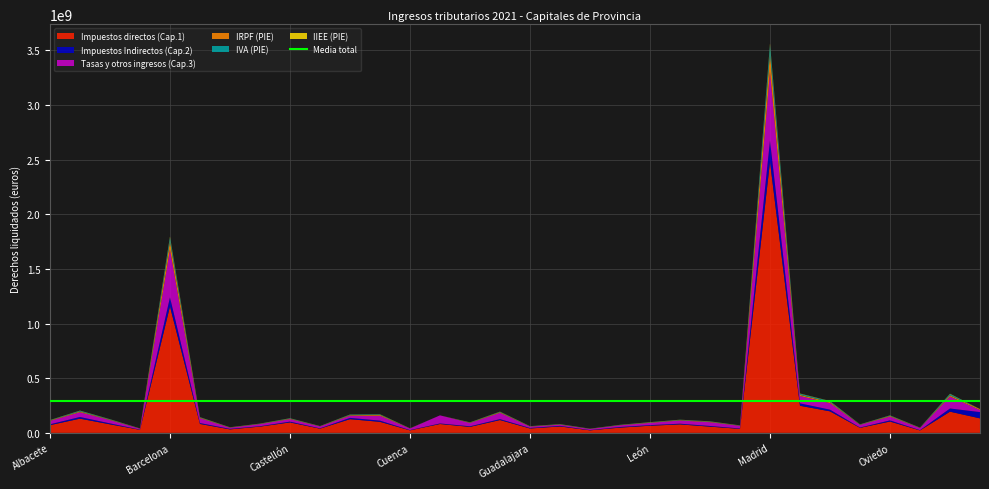

Reading right to left, list all the values displayed in this chart.

Impuestos directos (Cap.1): Las Palmas=132722830.7	Palma=193935843.7	Palencia=22418648.4	Oviedo=103646929.1	Ourense=45907355.9	Murcia=196957192.7	Málaga=247714830.4	Madrid=2481455349.6	Lugo=36585535.3	Logroño=56885994.0	Lleida=77551447.6	León=65455593.6	Jaén=48000079.8	Huesca=23203965.2	Huelva=58636702.6	Guadalajara=40146180.8	Granada=117261537.8	Girona=54760576.3	Donostia=80998037.5	Cuenca=23137084.7	Coruña (A)=100982290.3	Córdoba=125287481.4	Ciudad Real=38574592.5	Castellón=95564148.0	Cádiz=57249708.0	Cáceres=31900346.2	Burgos=81698216.6	Barcelona=1156827680.1	Ávila=27946667.3	Almería=78194774.8	Alicante=129932439.5	Albacete=70585987.2
Impuestos Indirectos (Cap.2): Las Palmas=57328106.1	Palma=29030810.1	Palencia=2462266.3	Oviedo=10634680.4	Ourense=3273163.0	Murcia=15393170.9	Málaga=22298147.0	Madrid=192701294.8	Lugo=3523101.7	Logroño=6385867.5	Lleida=6441849.0	León=5391045.0	Jaén=5768997.0	Huesca=2546298.8	Huelva=5534664.1	Guadalajara=4854744.1	Granada=8517265.3	Girona=5574547.0	Donostia=5109893.9	Cuenca=2430401.6	Coruña (A)=11053106.8	Córdoba=11842155.1	Ciudad Real=2955780.5	Castellón=7449905.0	Cádiz=3683989.4	Cáceres=4806550.7	Burgos=8093283.1	Barcelona=83036328.6	Ávila=2116035.6	Almería=8761551.7	Alicante=15312047.8	Albacete=7898197.5
Tasas y otros ingresos (Cap.3): Las Palmas=19053111.1	Palma=108791751.6	Palencia=19620898.7	Oviedo=34649795.9	Ourense=24022184.7	Murcia=60077382.4	Málaga=66712738.9	Madrid=629510635.1	Lugo=24005563.5	Logroño=34225018.6	Lleida=29304089.0	León=20749053.2	Jaén=15364945.0	Huesca=9969844.4	Huelva=10466725.3	Guadalajara=12450955.2	Granada=57492622.0	Girona=30161359.7	Donostia=74229087.3	Cuenca=14173891.5	Coruña (A)=44642227.1	Córdoba=19265889.1	Ciudad Real=17484819.0	Castellón=22933237.5	Cádiz=19259162.4	Cáceres=10460726.2	Burgos=44383308.5	Barcelona=436251463.2	Ávila=7927118.9	Almería=29884086.8	Alicante=43633679.9	Albacete=30741478.2
IRPF (PIE): Las Palmas=8594438.5	Palma=12025473.0	Palencia=1813889.6	Oviedo=6369808.8	Ourense=2414433.1	Murcia=9623588.1	Málaga=10935979.2	Madrid=166218017.3	Lugo=2198721.4	Logroño=4223043.2	Lleida=3512209.0	León=3265136.9	Jaén=2427063.7	Huesca=1330265.5	Huelva=2602996.0	Guadalajara=2060474.1	Granada=6004169.4	Girona=3398855.1	Donostia=0.0	Cuenca=1099503.8	Coruña (A)=8057494.8	Córdoba=5492958.1	Ciudad Real=1888386.1	Castellón=4158995.8	Cádiz=2417747.4	Cáceres=2207588.1	Burgos=5104574.9	Barcelona=75990964.2	Ávila=1267092.1	Almería=3868284.5	Alicante=7040187.1	Albacete=4232978.6
IVA (PIE): Las Palmas=0.0	Palma=11678001.9	Palencia=1456184.0	Oviedo=4076135.3	Ourense=1868022.8	Murcia=7520122.4	Málaga=9547748.9	Madrid=77459657.1	Lugo=1653041.4	Logroño=2851036.3	Lleida=2877904.5	León=2220585.6	Jaén=1873551.3	Huesca=1076774.5	Huelva=2278764.0	Guadalajara=1379622.7	Granada=3686212.7	Girona=2136266.6	Donostia=0.0	Cuenca=893898.1	Coruña (A)=4271422.0	Córdoba=4451776.6	Ciudad Real=1202256.0	Castellón=3209725.6	Cádiz=1790380.0	Cáceres=1354649.9	Burgos=3305766.6	Barcelona=34090077.6	Ávila=1099728.0	Almería=3328523.8	Alicante=6271202.4	Albacete=2767170.9
IIEE (PIE): Las Palmas=83070.8	Palma=2490726.9	Palencia=516643.3	Oviedo=881920.3	Ourense=545155.3	Murcia=1617512.2	Málaga=2504458.7	Madrid=13269245.7	Lugo=492914.1	Logroño=956477.2	Lleida=739330.6	León=839378.2	Jaén=442840.2	Huesca=374332.4	Huelva=653212.4	Guadalajara=521479.7	Granada=1249555.4	Girona=505880.9	Donostia=0.0	Cuenca=357956.0	Coruña (A)=1308709.5	Córdoba=1318323.8	Ciudad Real=439821.5	Castellón=820535.5	Cádiz=540859.3	Cáceres=560461.4	Burgos=1166041.0	Barcelona=8543782.3	Ávila=415154.8	Almería=939253.6	Alicante=1601090.8	Albacete=1018518.8